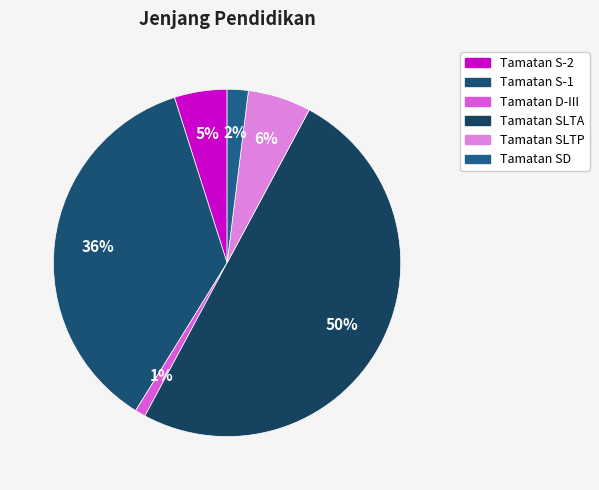

Approximately how many times larger is the value at Tamatan SD compared to Tamatan S-2?

0.4